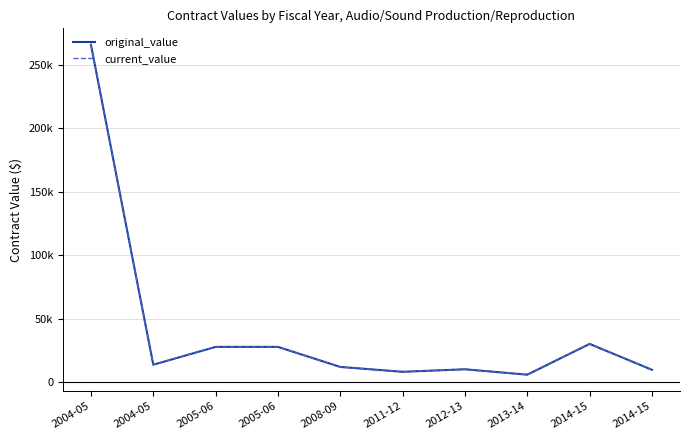

At how many categories does at least one series exceed 54569?

1